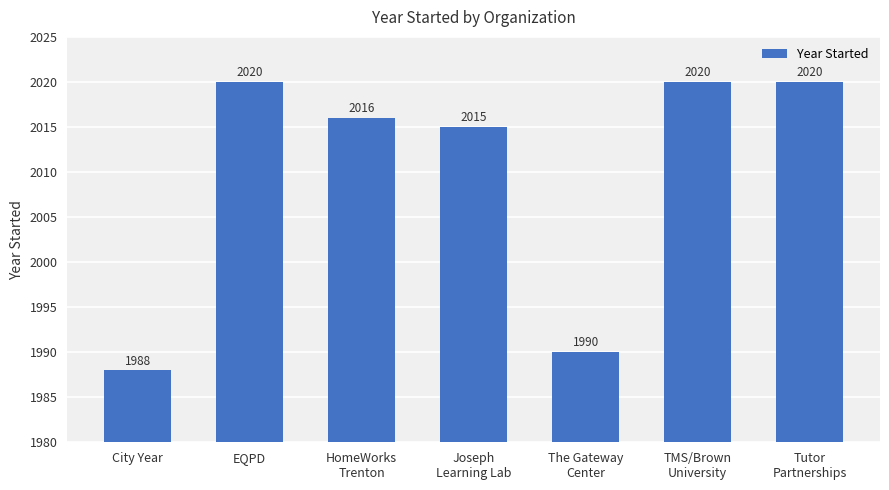

True or false: the data shows 1242 at HomeWorks
Trenton.

False